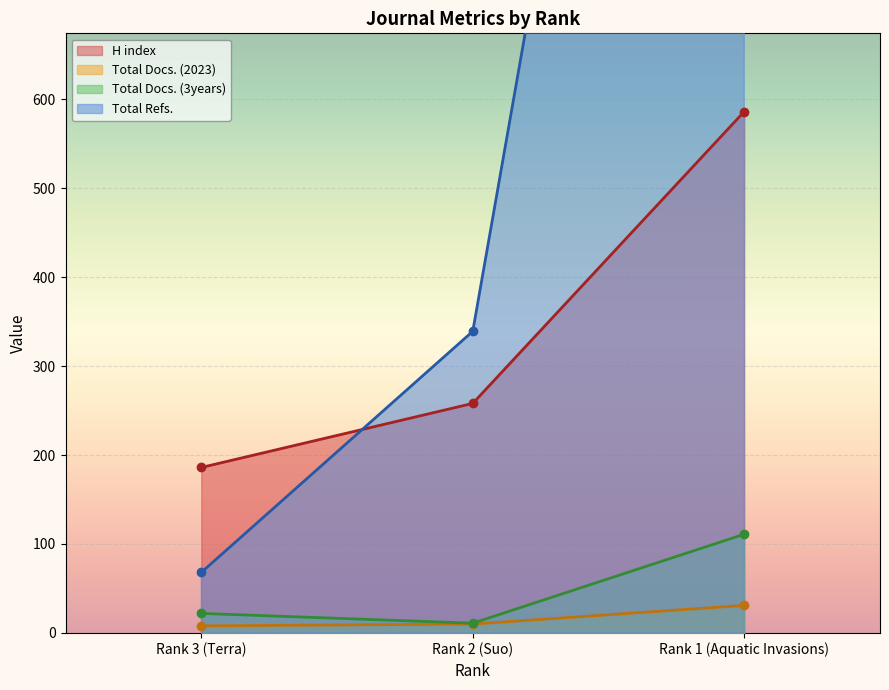

The H index series shows 258 at Rank 2 (Suo). True or false?

True